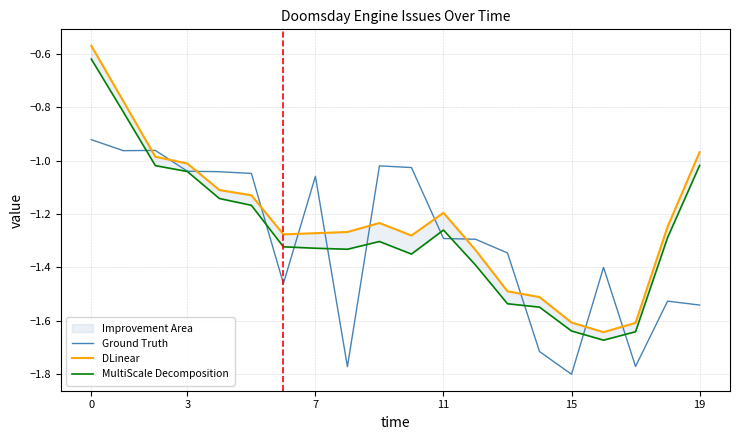

At which category does DLinear reach its first local valley?

6